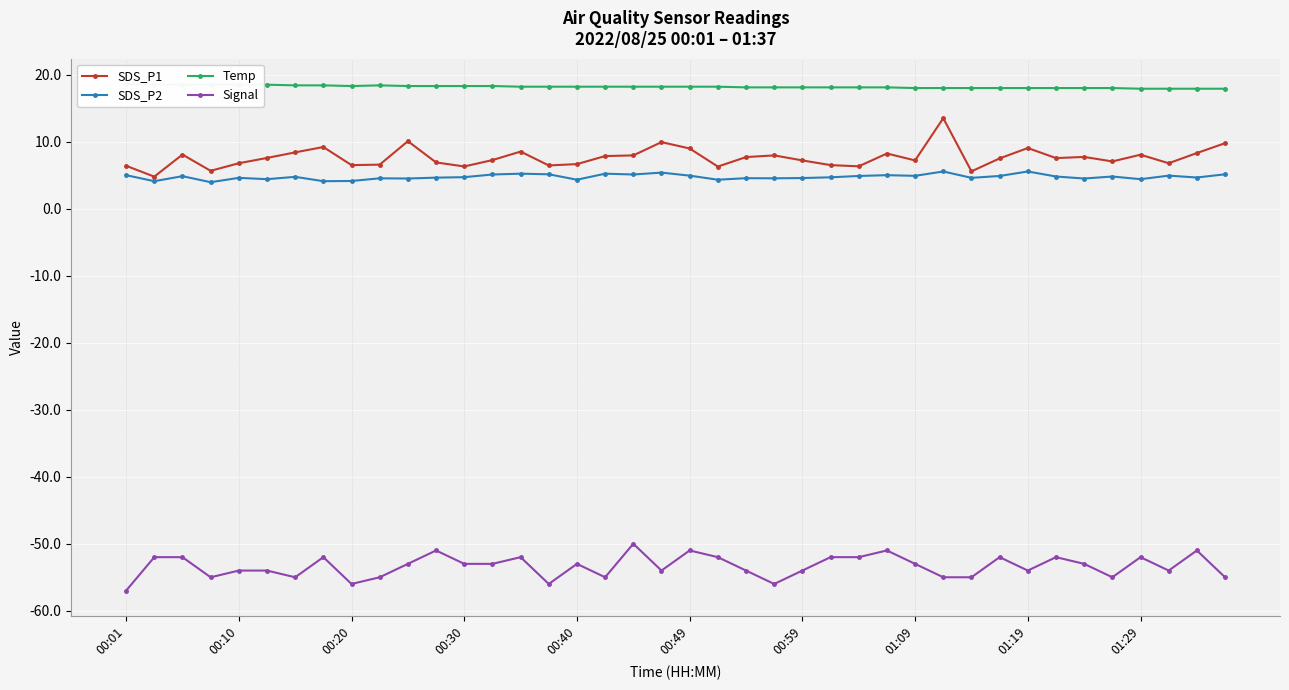

The value of SDS_P2 at 23 is 7.0. True or false?

False